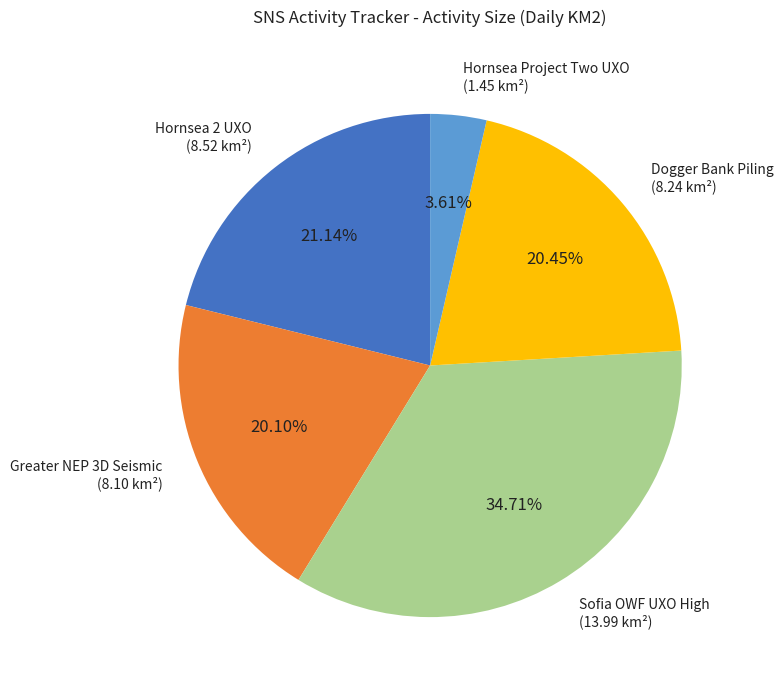

Does any single category account for the majority?

No